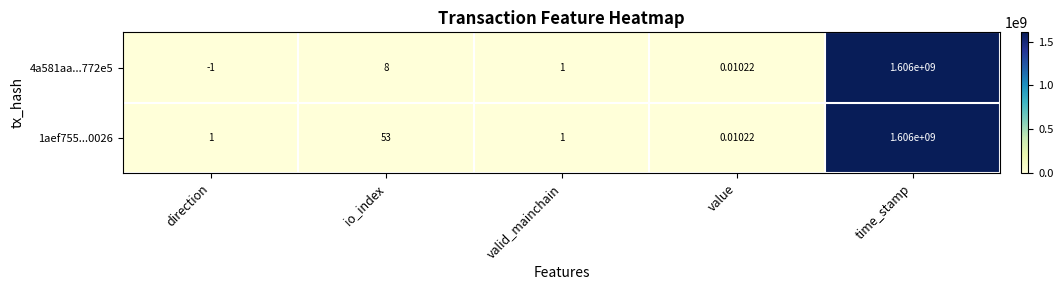

What is the total value across all series at io_index?

61.0